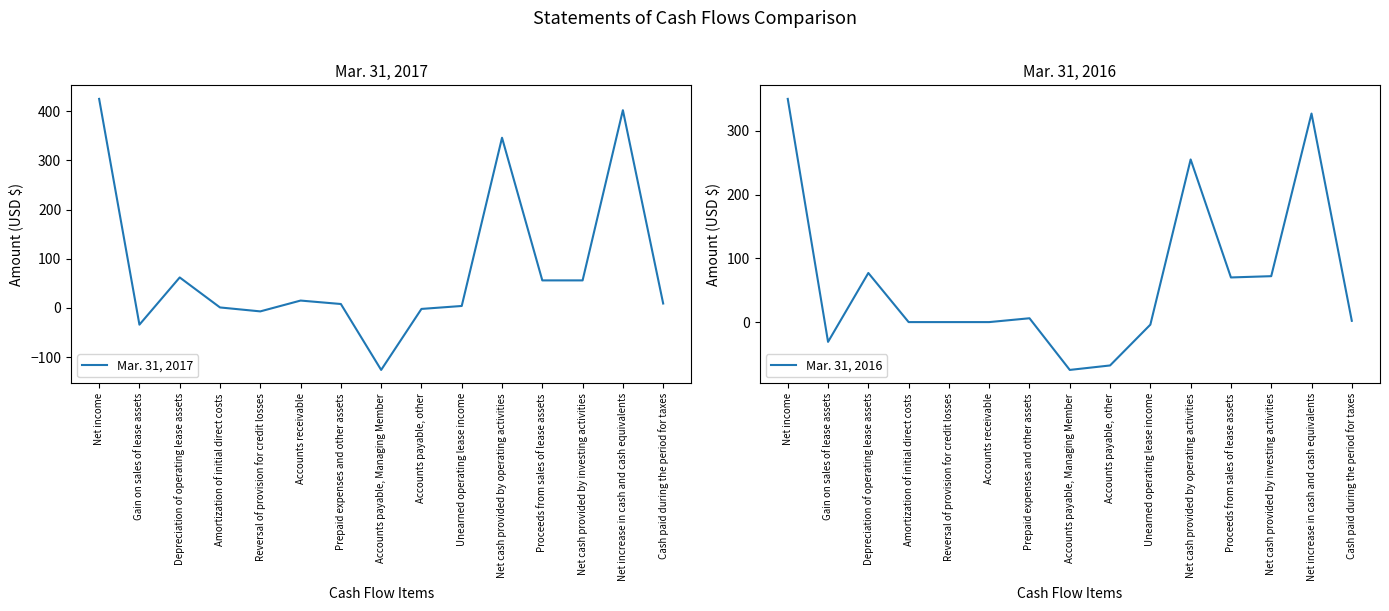

How many values in Mar. 31, 2017 are above zero?

11